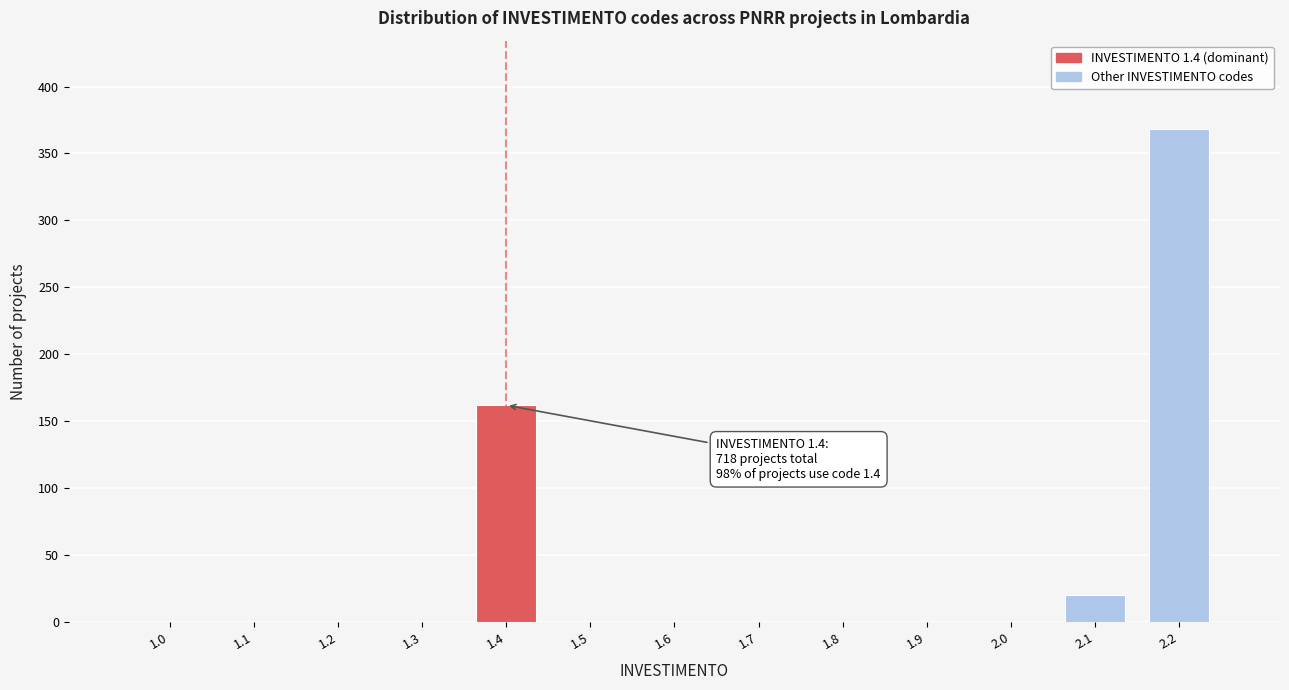

Reading left to right, list all the values displayed in this chart.

1.0=0	1.1=0	1.2=0	1.3=0	1.4=162	1.5=0	1.6=0	1.7=0	1.8=0	1.9=0	2.0=0	2.1=20	2.2=368